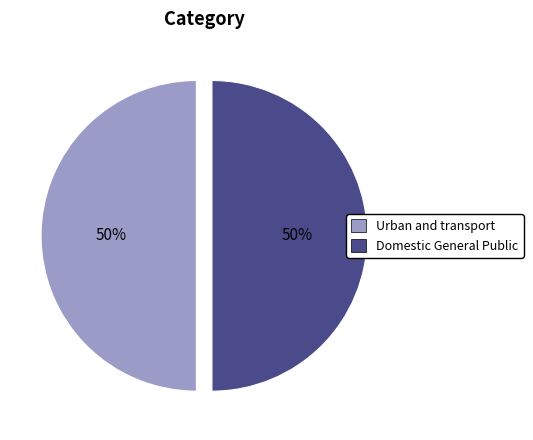

How many slices are in this pie chart?

2